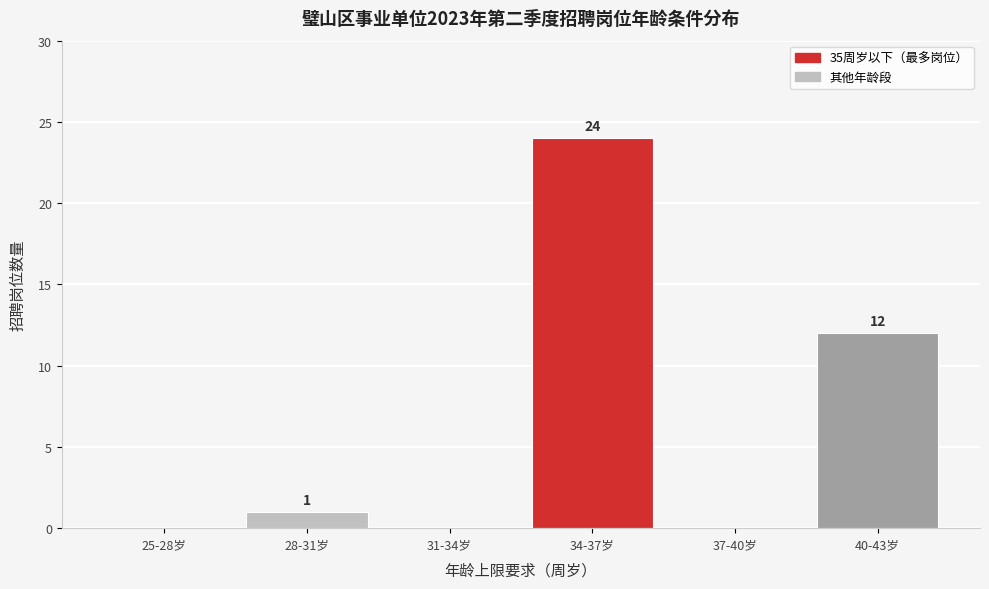

Reading right to left, transcribe all the data shown in this chart.

40-43岁=12	37-40岁=0	34-37岁=24	31-34岁=0	28-31岁=1	25-28岁=0